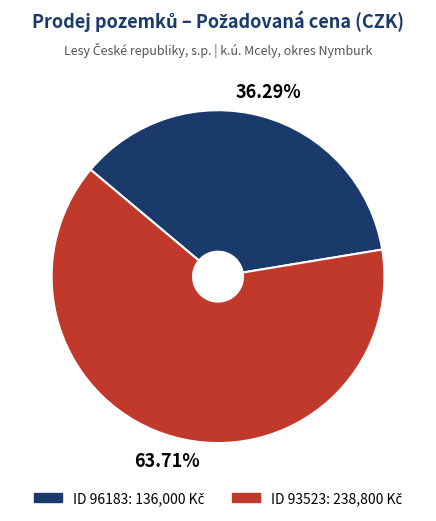

Does any single category account for the majority?

Yes